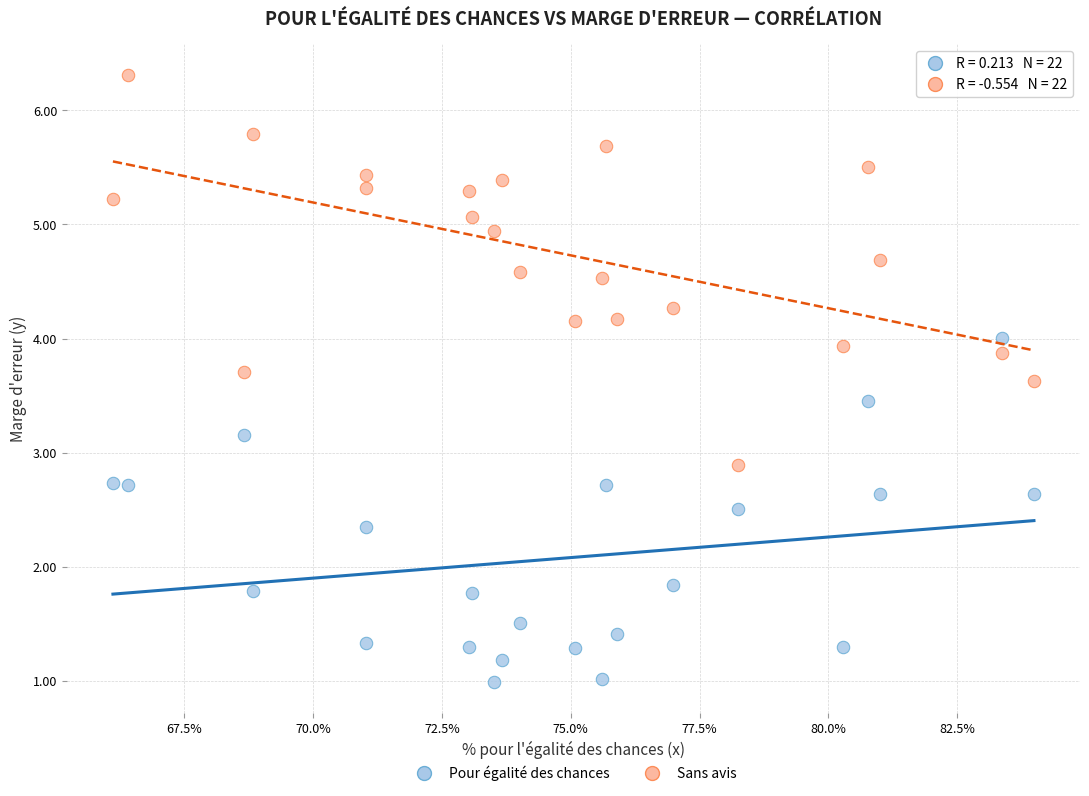

Across all data points, what is the range of X values (max minus min)?

17.9